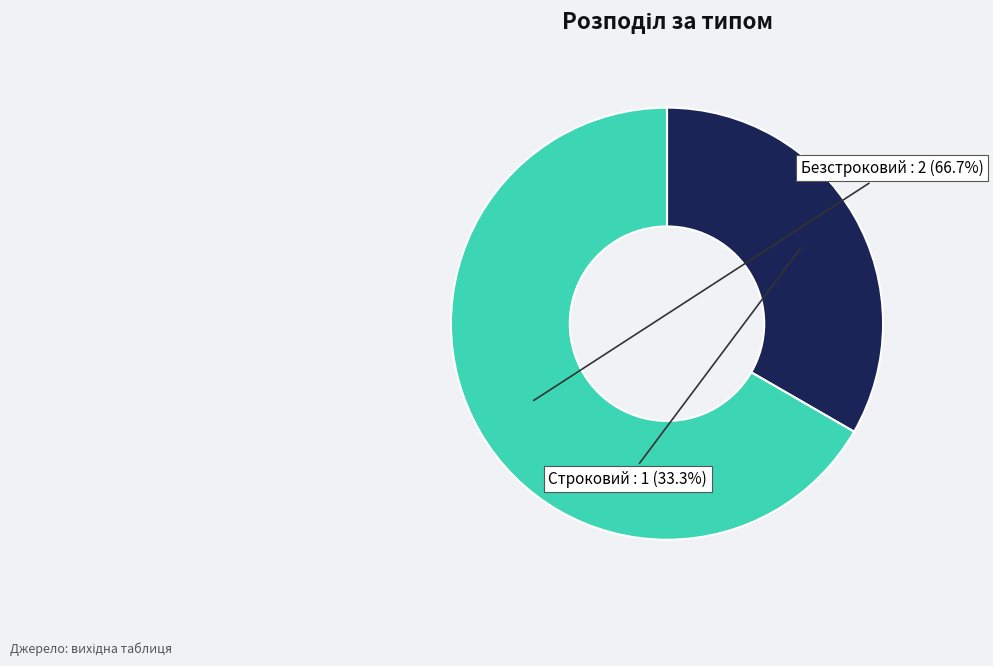

Which has a higher value, Строковий or Безстроковий?

Безстроковий